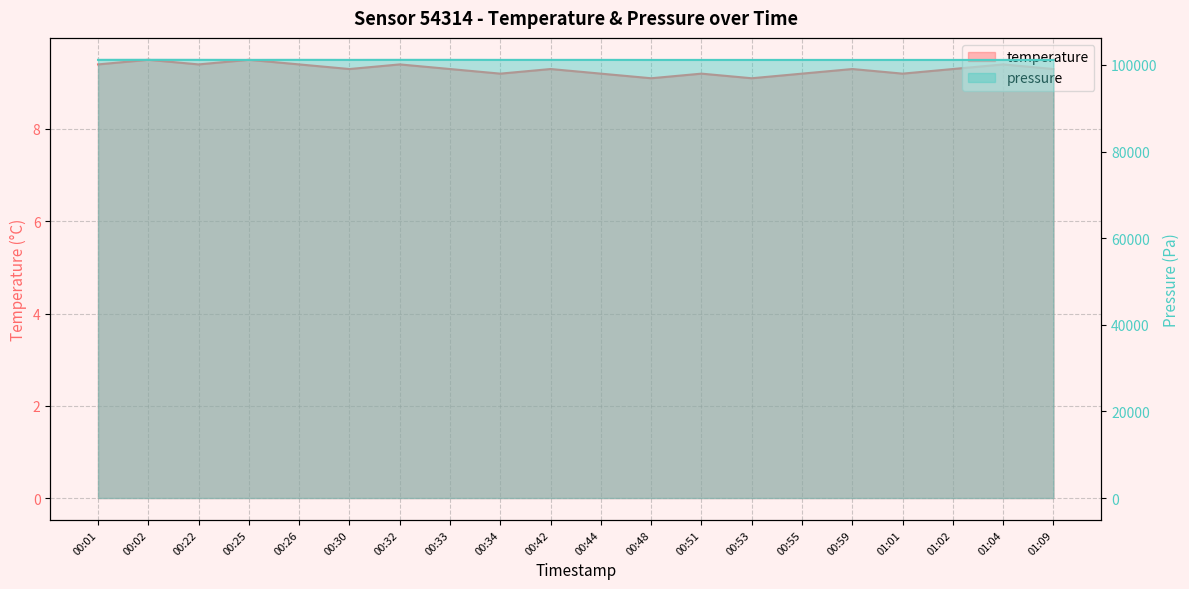

Which series has the widest spread of values?

pressure